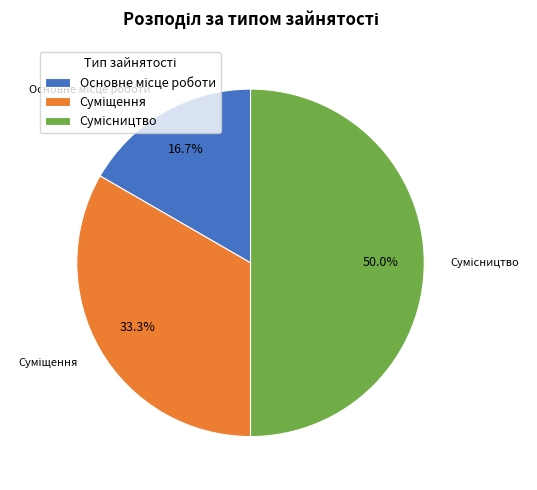

How many segments does this pie chart have?

3